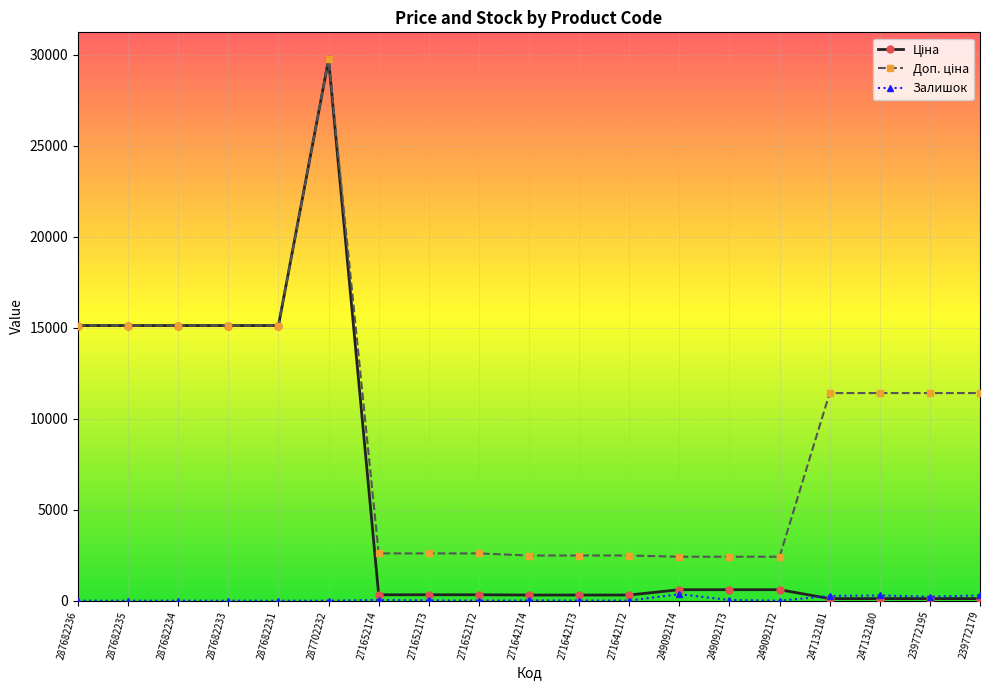

Count the number of categories in the chart.

19